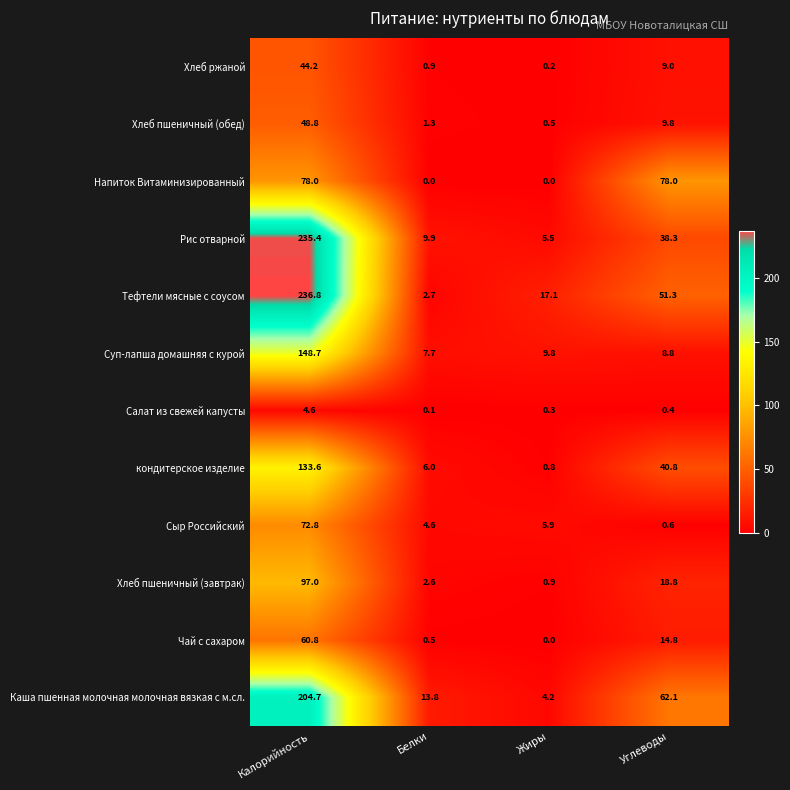

Count the number of data series in this chart.

12